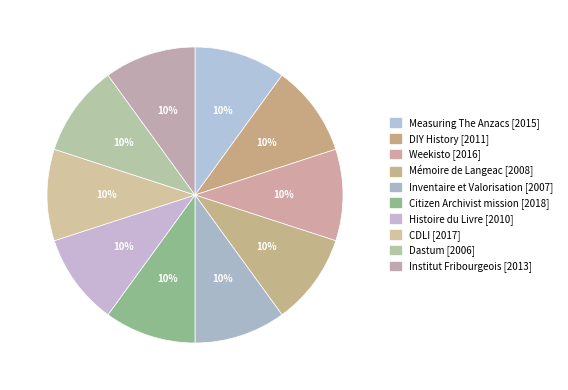

True or false: Dastum [2006] accounts for 18% of the total.

False